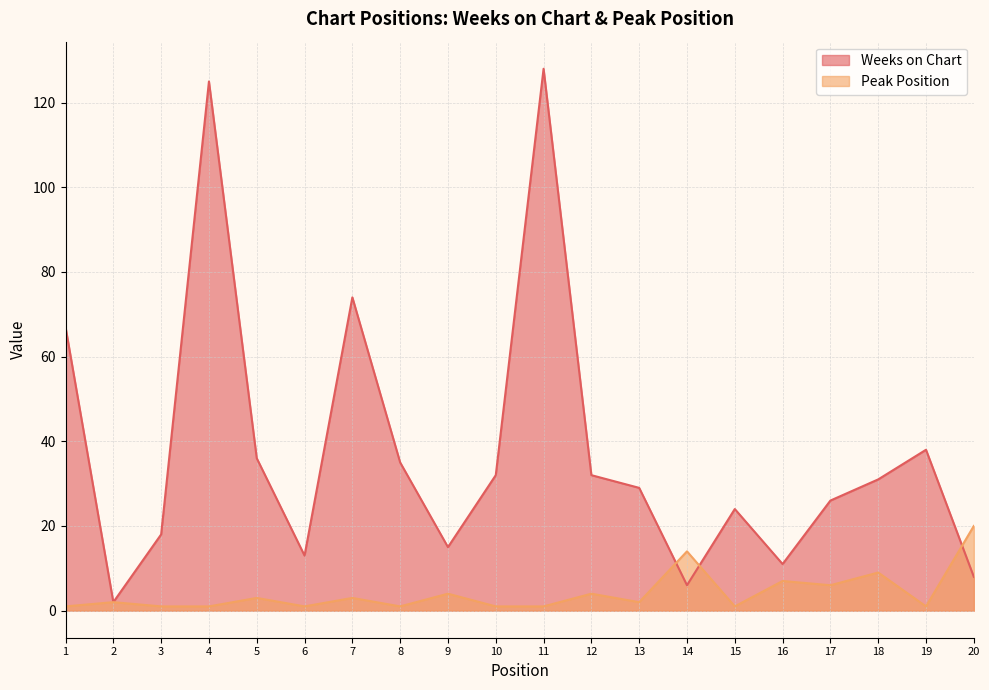

How many interior local valleys does the Peak Position series have?

6